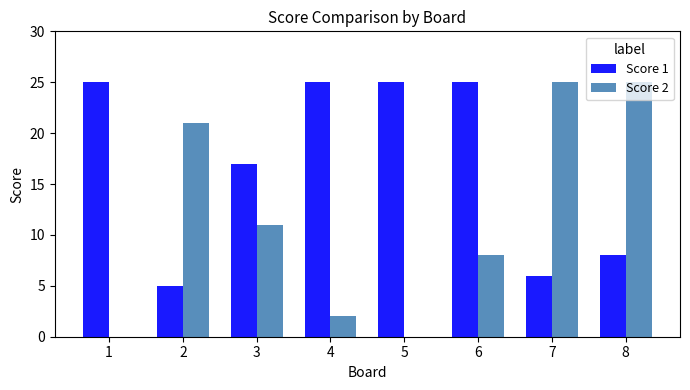

At which label does Score 2 first exceed 11?

2